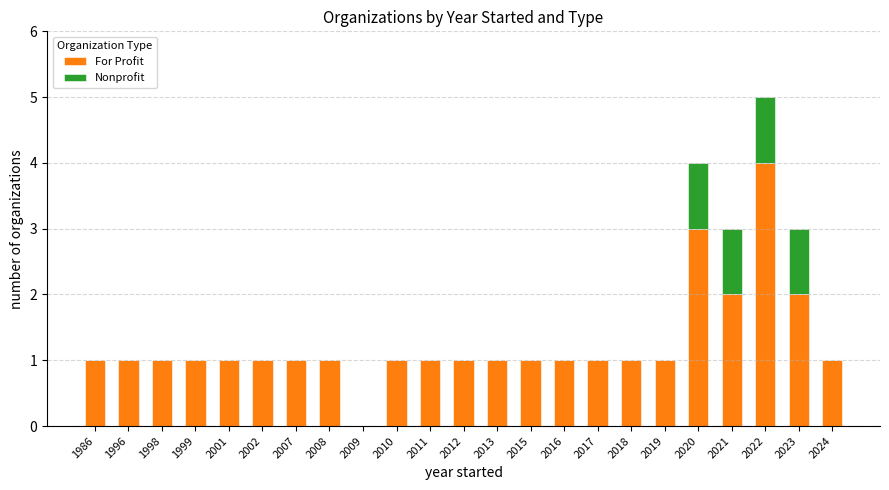

How many values in For Profit are above zero?

22